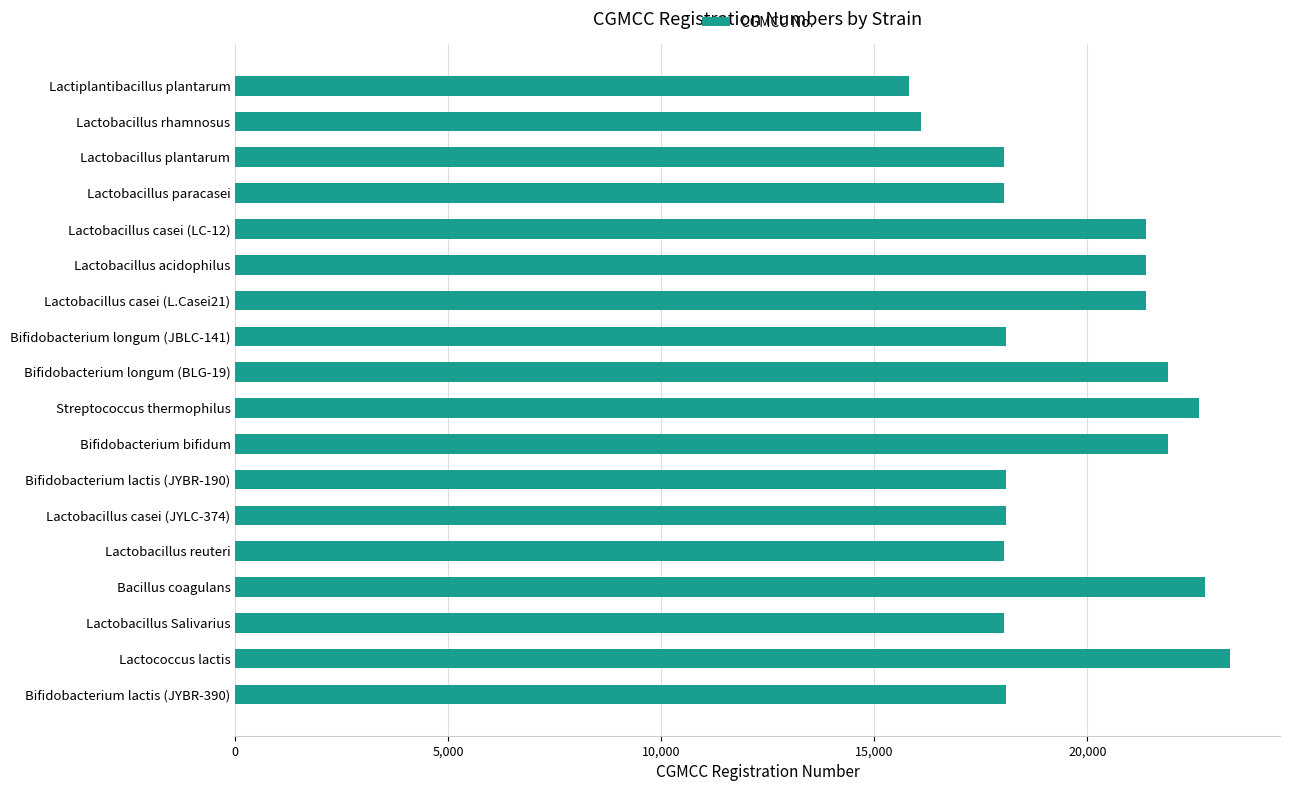

What is the difference between the maximum and minimum values?

7552